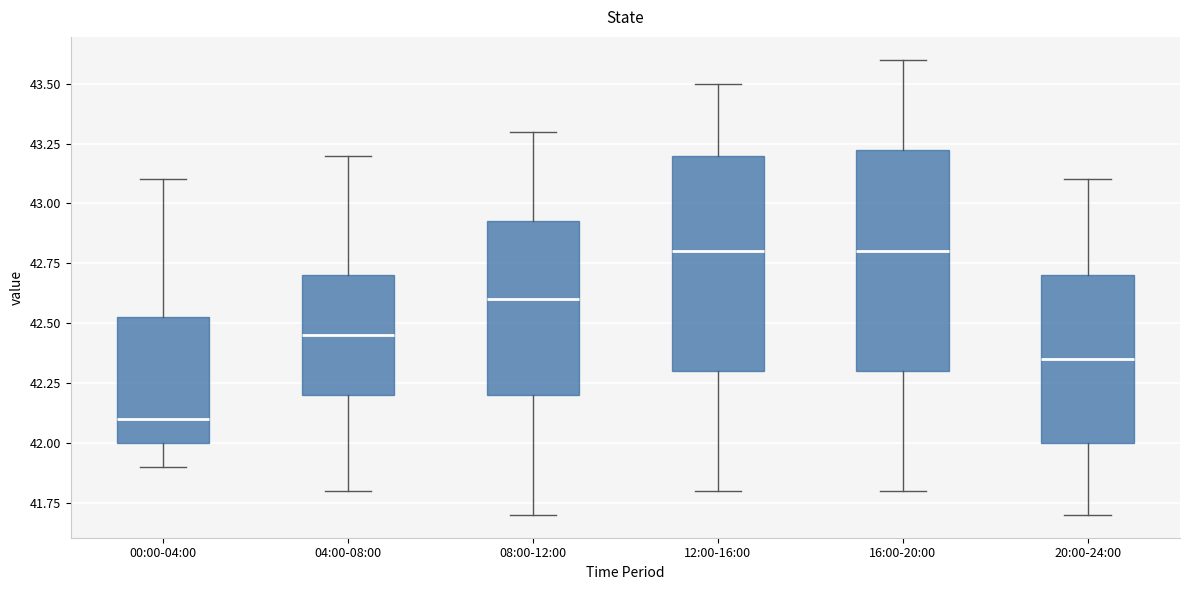

Reading left to right, read every box against the y-axis: the position of its median line, the range the box covers, and the ends of its whiskers. The values are not printed on the chart, so give them approximately, as read against the axis.

00:00-04:00: median 42.10, box 42.00 to 42.55, whiskers 41.90 to 43.10
04:00-08:00: median 42.45, box 42.20 to 42.70, whiskers 41.80 to 43.20
08:00-12:00: median 42.60, box 42.20 to 42.95, whiskers 41.70 to 43.30
12:00-16:00: median 42.80, box 42.30 to 43.20, whiskers 41.80 to 43.50
16:00-20:00: median 42.80, box 42.30 to 43.25, whiskers 41.80 to 43.60
20:00-24:00: median 42.35, box 42.00 to 42.70, whiskers 41.70 to 43.10